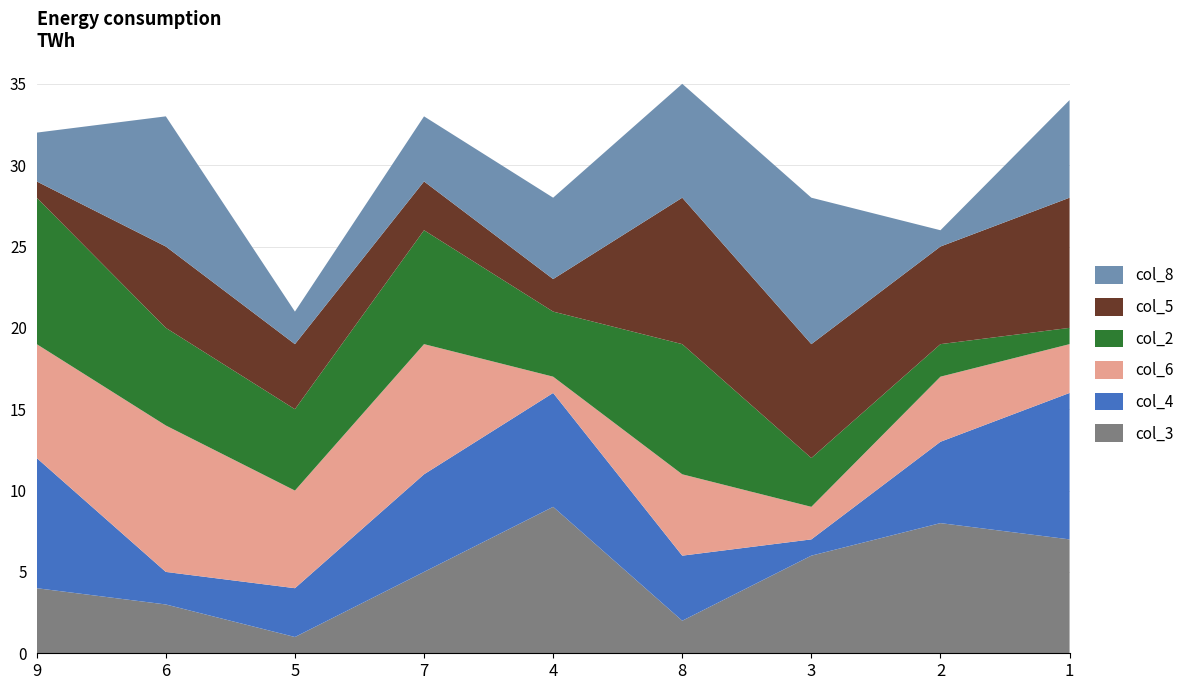

Reading left to right, what are all the values shown in this chart?

col_3: 4	3	1	5	9	2	6	8	7
col_4: 8	2	3	6	7	4	1	5	9
col_6: 7	9	6	8	1	5	2	4	3
col_2: 9	6	5	7	4	8	3	2	1
col_5: 1	5	4	3	2	9	7	6	8
col_8: 3	8	2	4	5	7	9	1	6